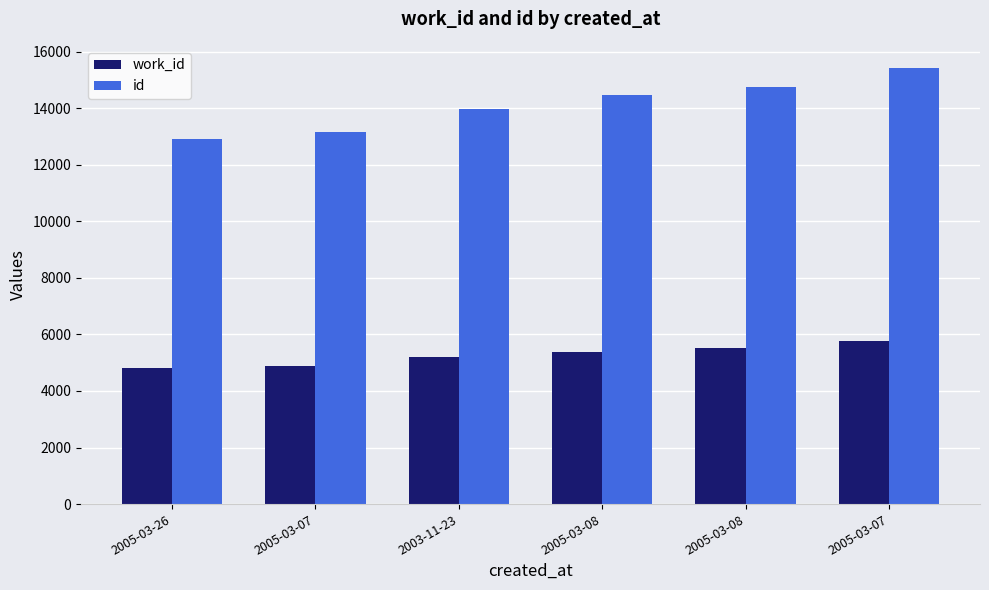

At which category is the sum across all series the highest?

2005-03-07